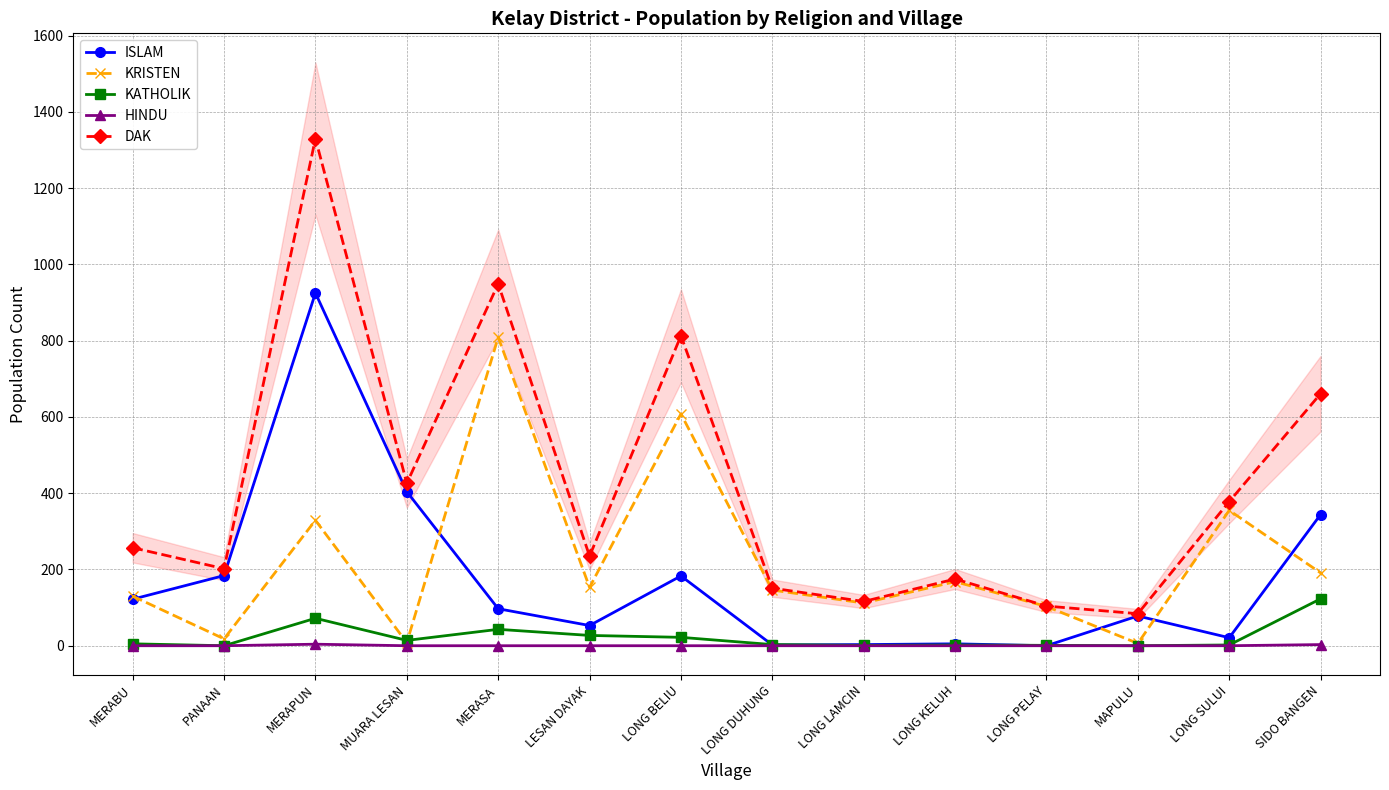

What is the label of the 8th point from the right?

LONG BELIU